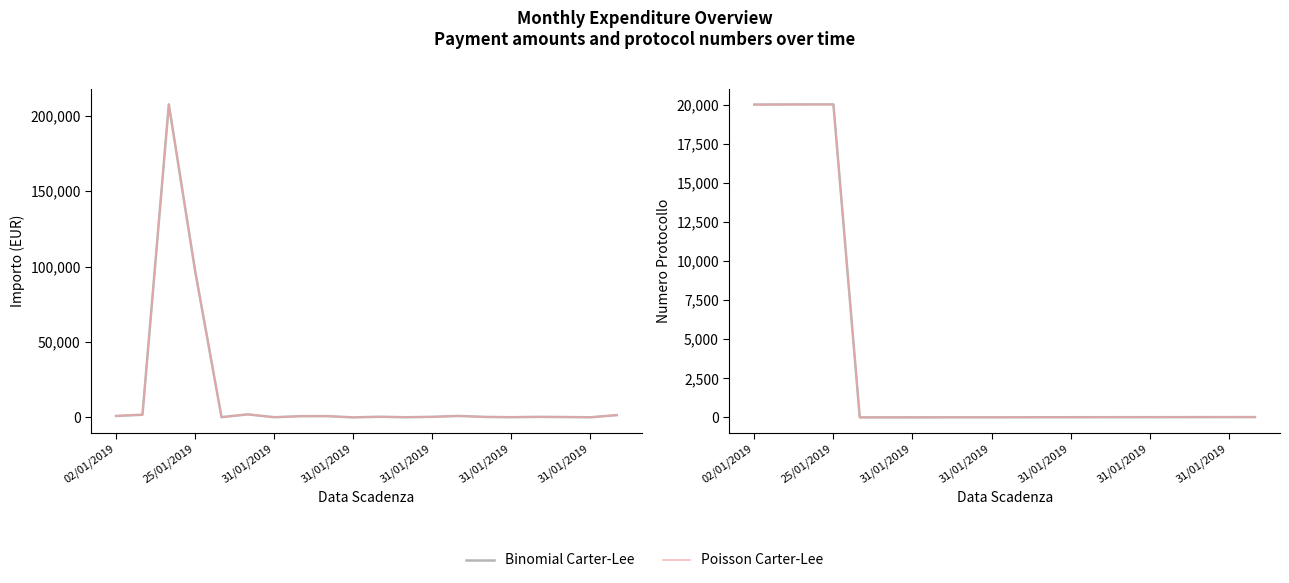

What is the sum of all Poisson Carter-Lee values?

80188